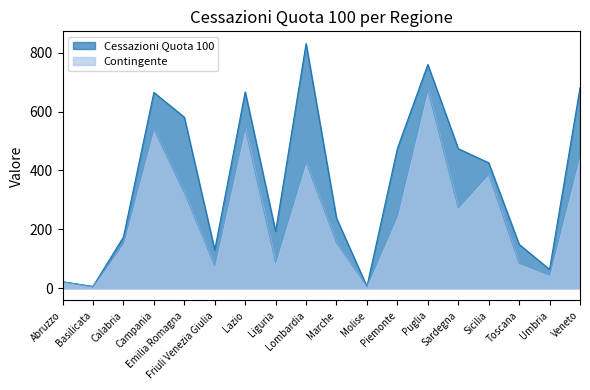

True or false: Cessazioni Quota 100 and Contingente cross at least once.

False